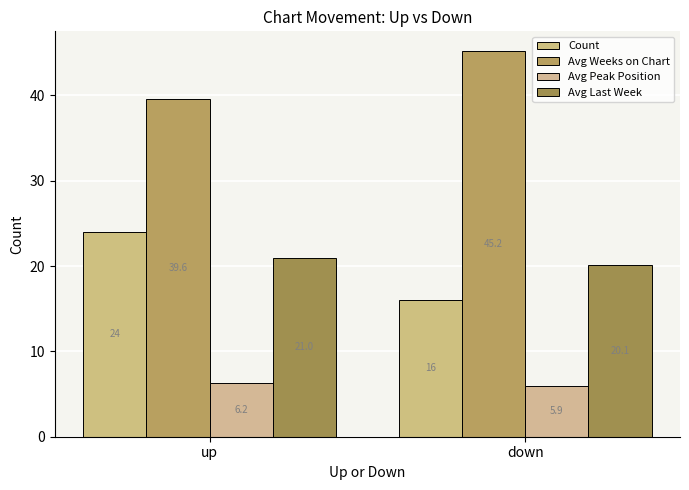

True or false: Avg Peak Position has a value of 10.0 at down.

False